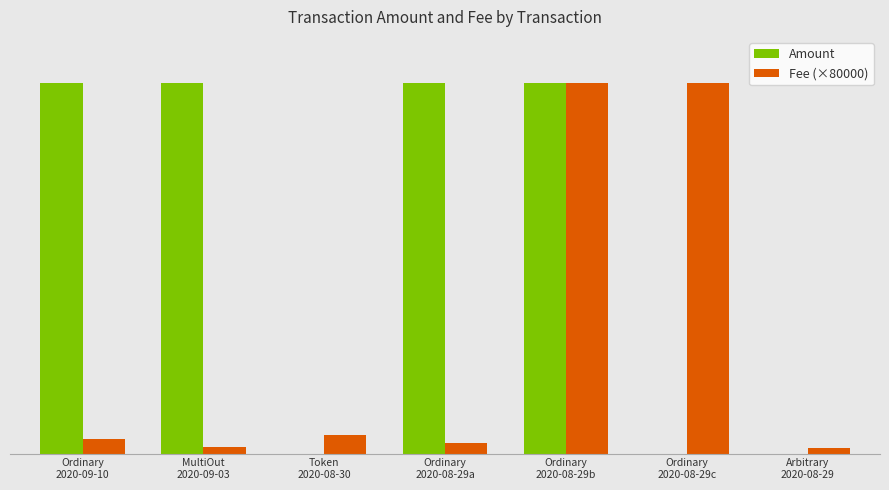

What is the difference between the maximum and minimum values in the Fee (×80000) series?

157648.0